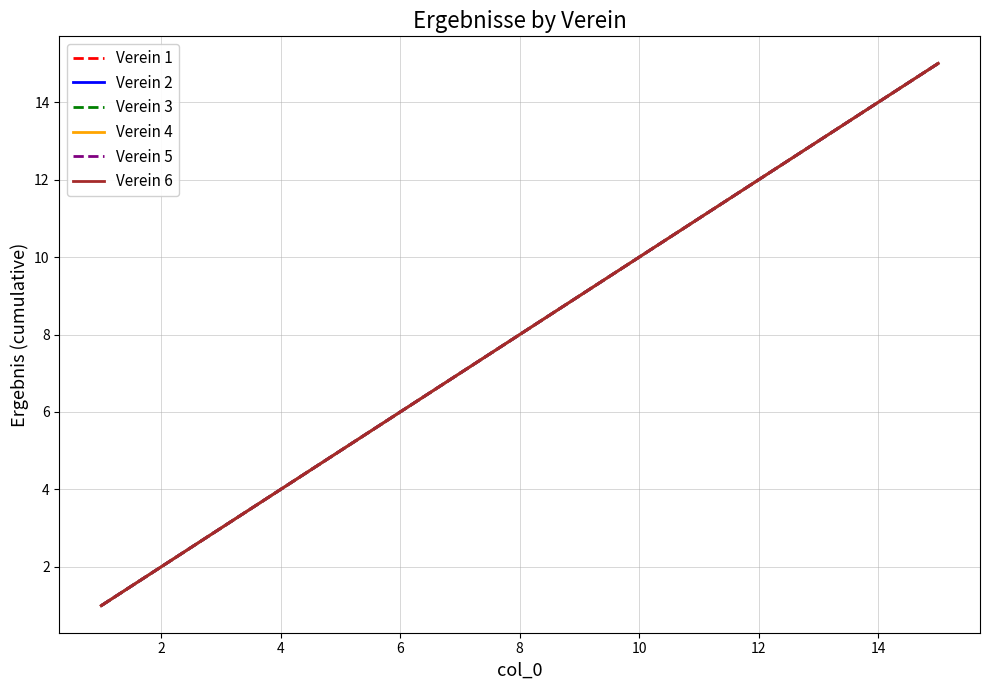

Which label corresponds to the largest value in the chart?

14